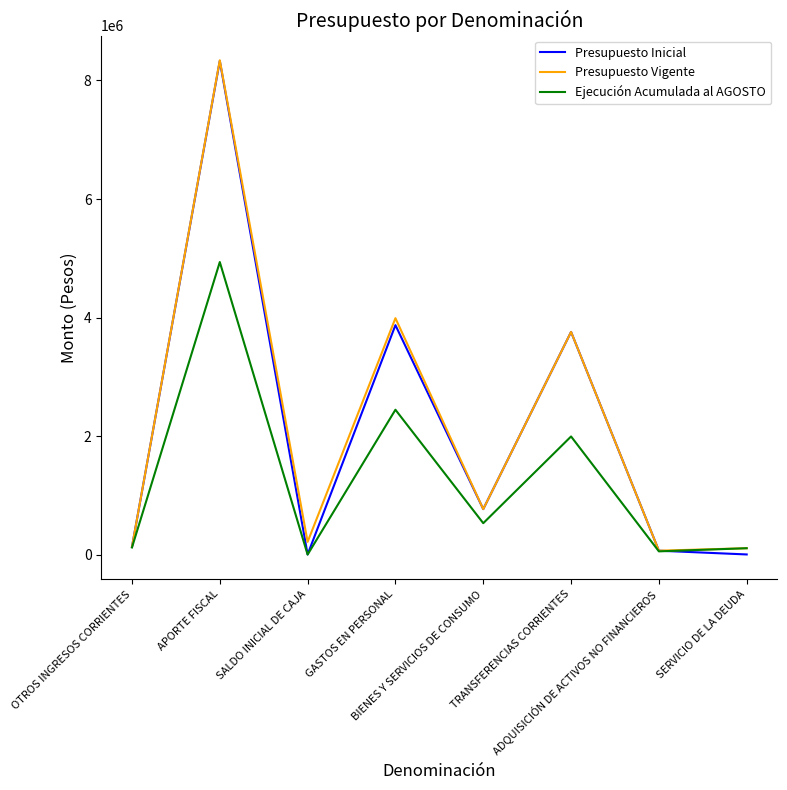

What is the label of the 3rd point from the left?

SALDO INICIAL DE CAJA